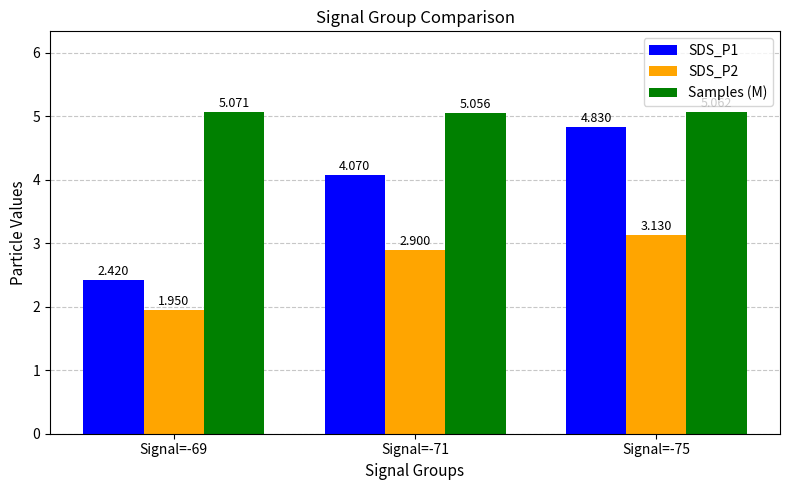

At which category is the sum across all series the highest?

Signal=-75